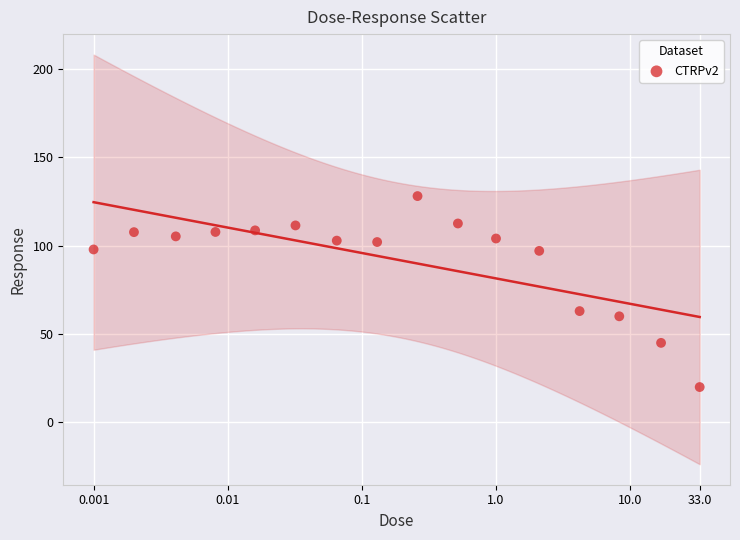

What Y value in the scatter plot is closest to 74?

63.0